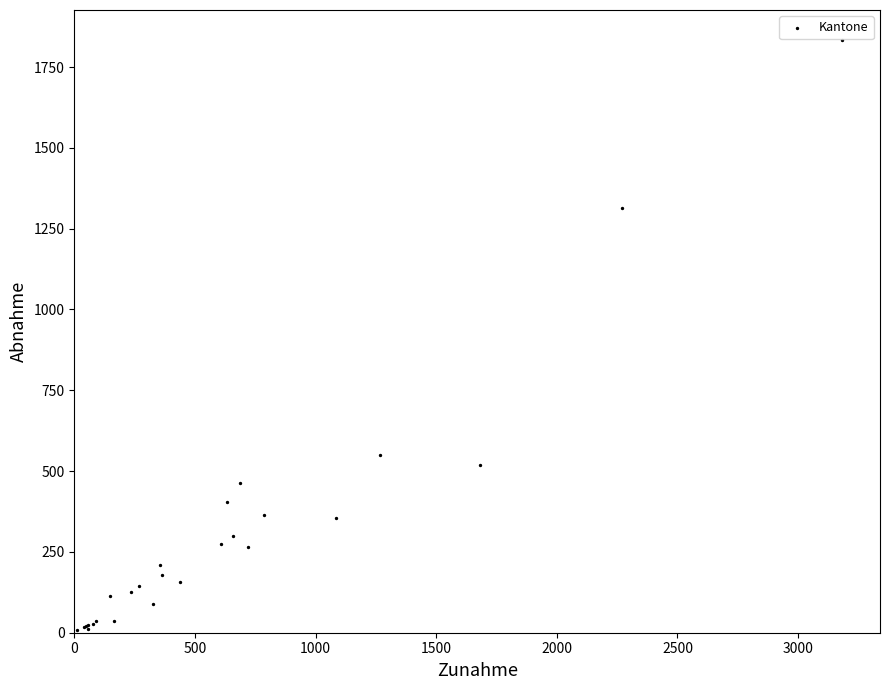

What Y value in the scatter plot is closest to 921?

551